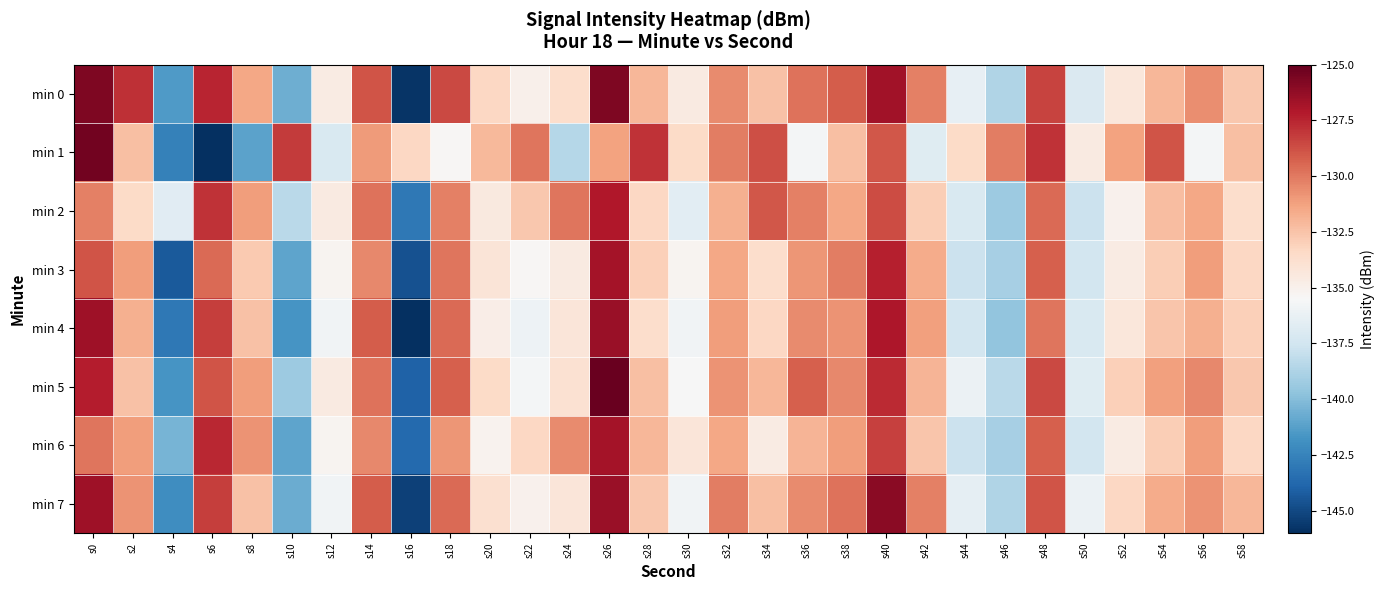

At which category is the sum across all series the highest?

s26